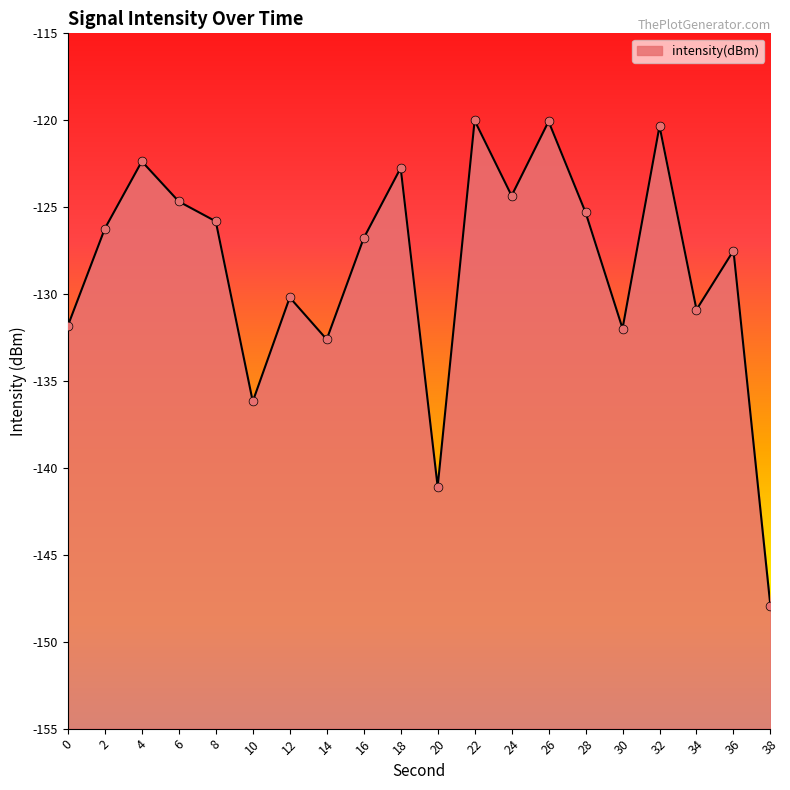

Which has a higher value, 6 or 28?

6